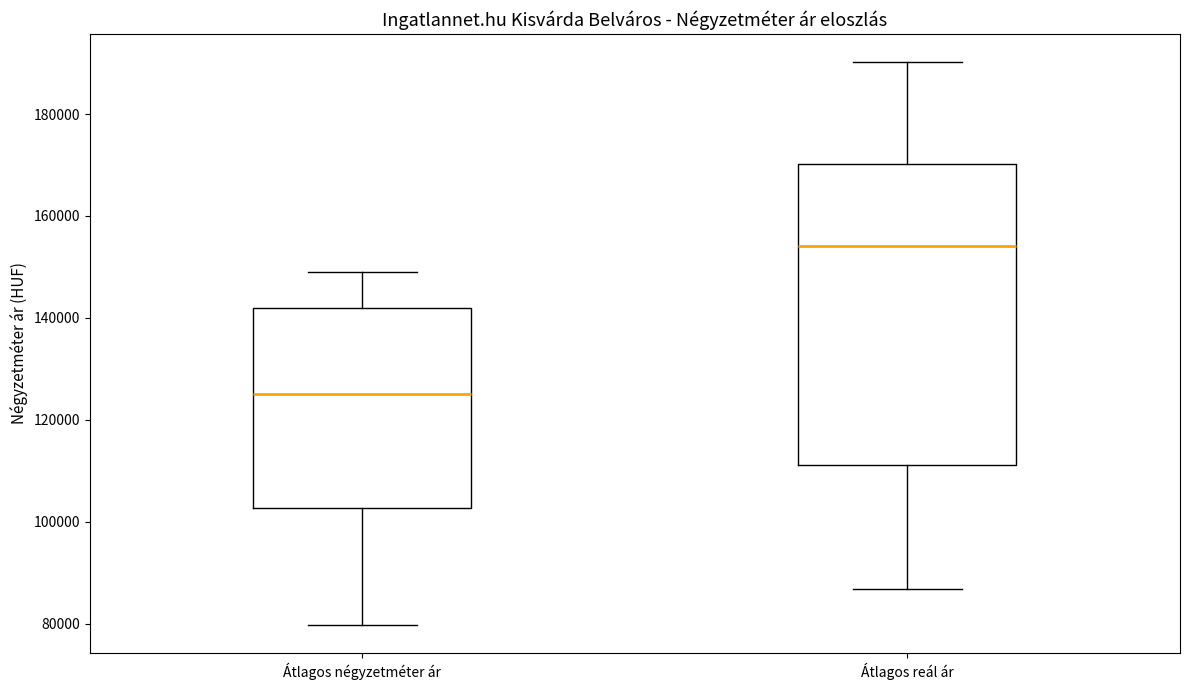

Comparing the boxes themselves (not the whiskers), which one is the tallest?

Átlagos reál ár